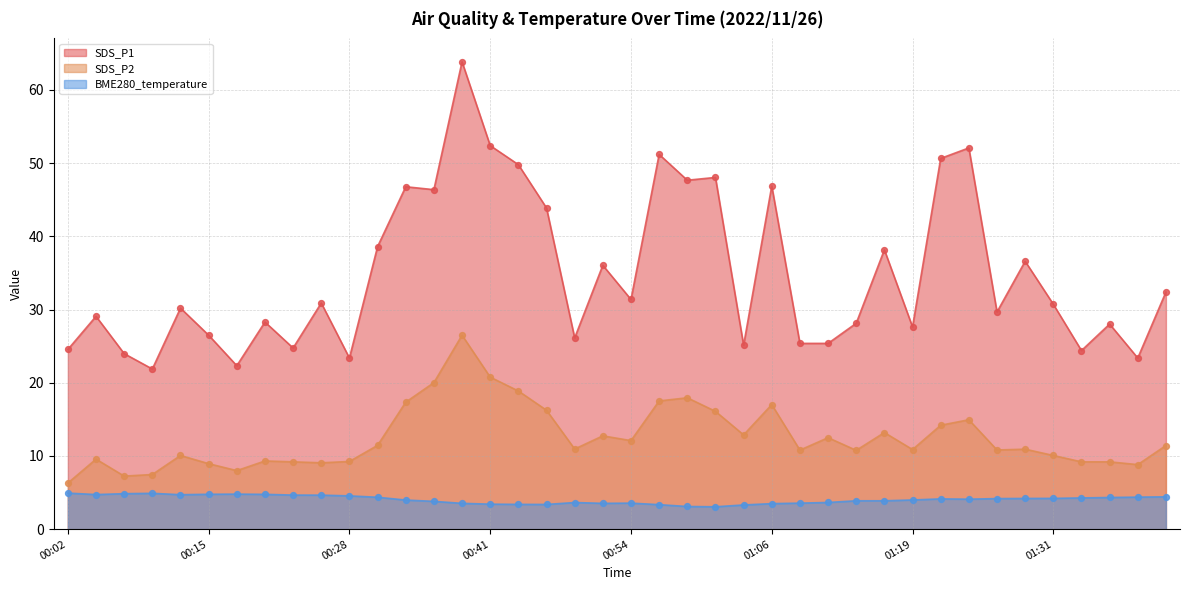

What is the total value across all series at 00:04?

43.4